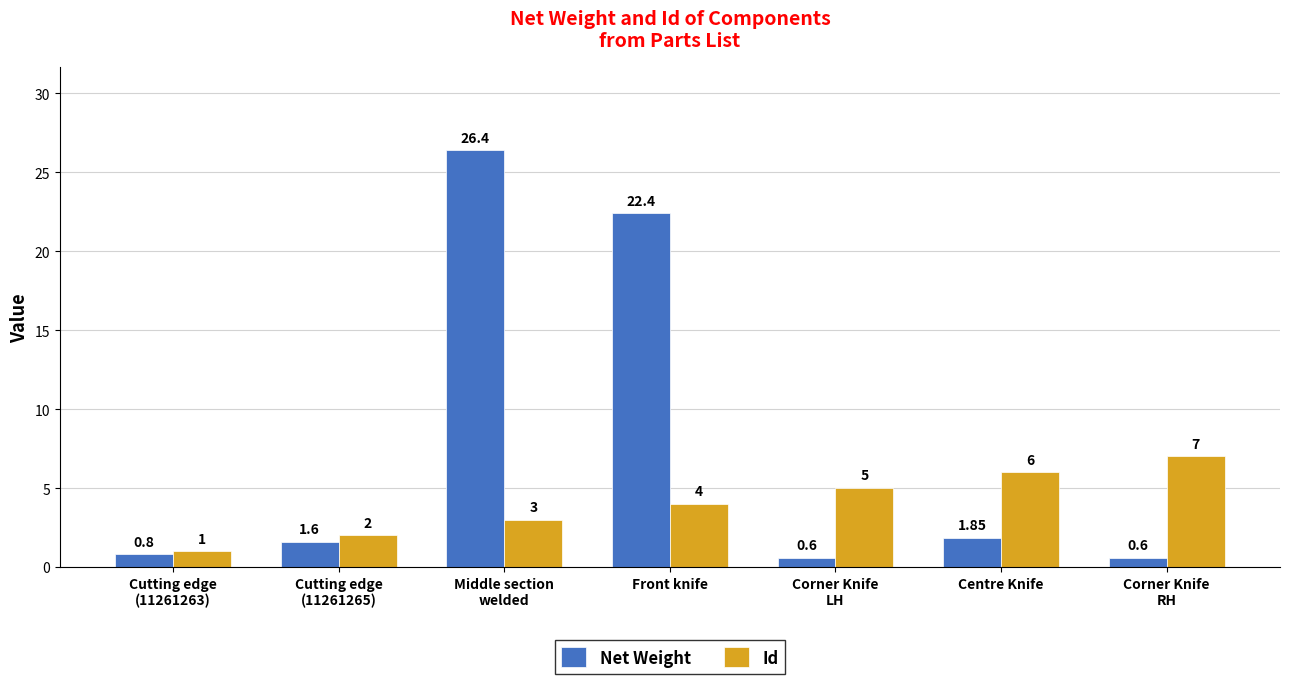

Which series has the widest spread of values?

Net Weight